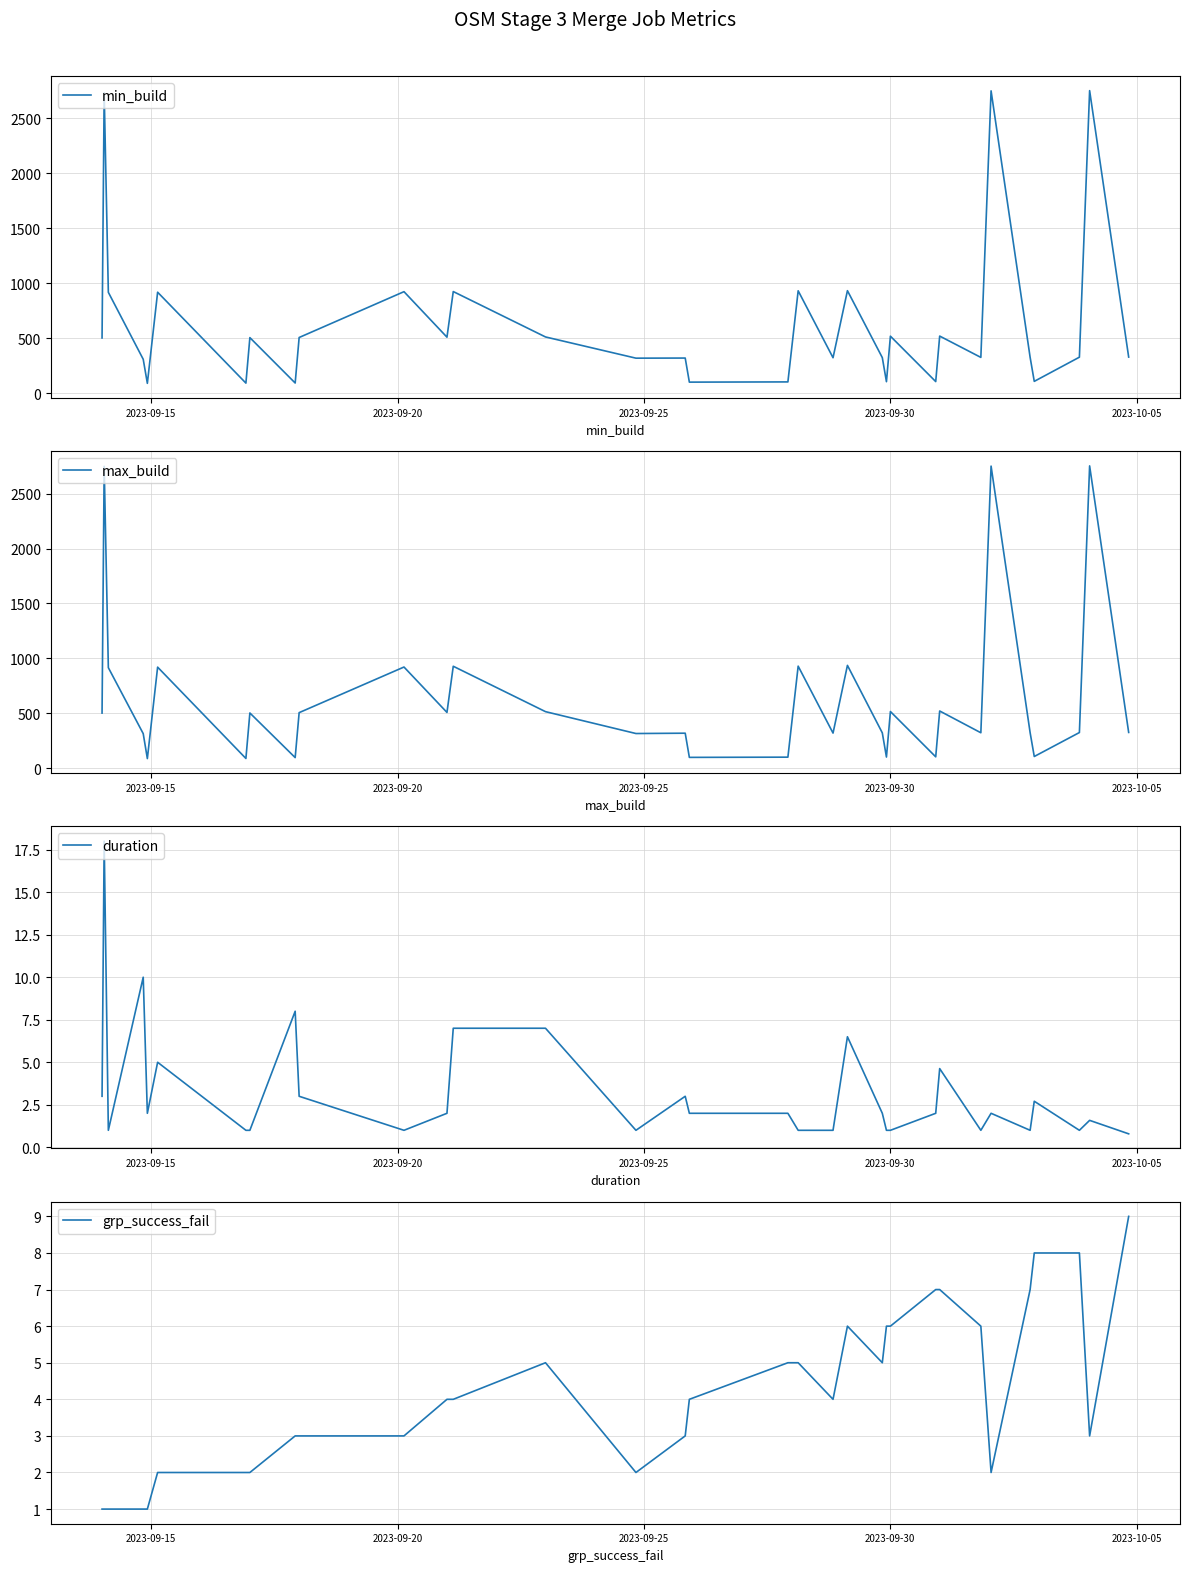

True or false: max_build has more than 1 points higher than both neighbors.

True